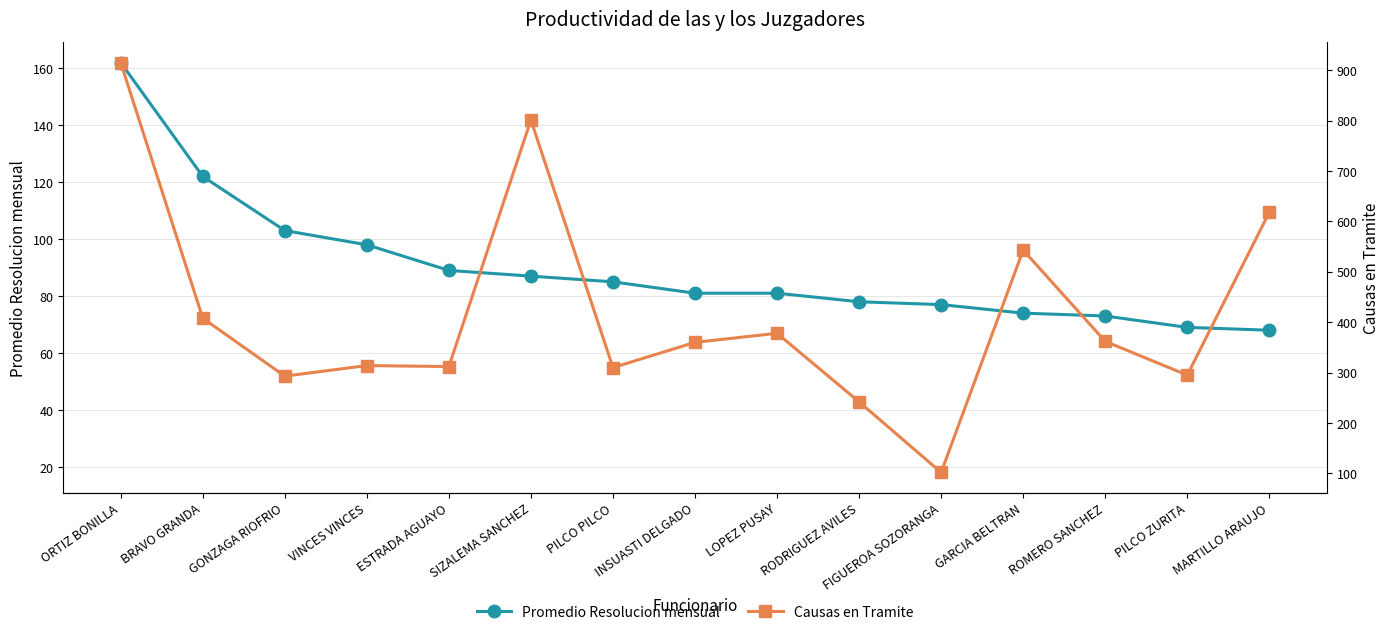

Where do Causas en Tramite and Promedio Resolucion mensual first cross each other?

ESTRADA AGUAYO and SIZALEMA SANCHEZ